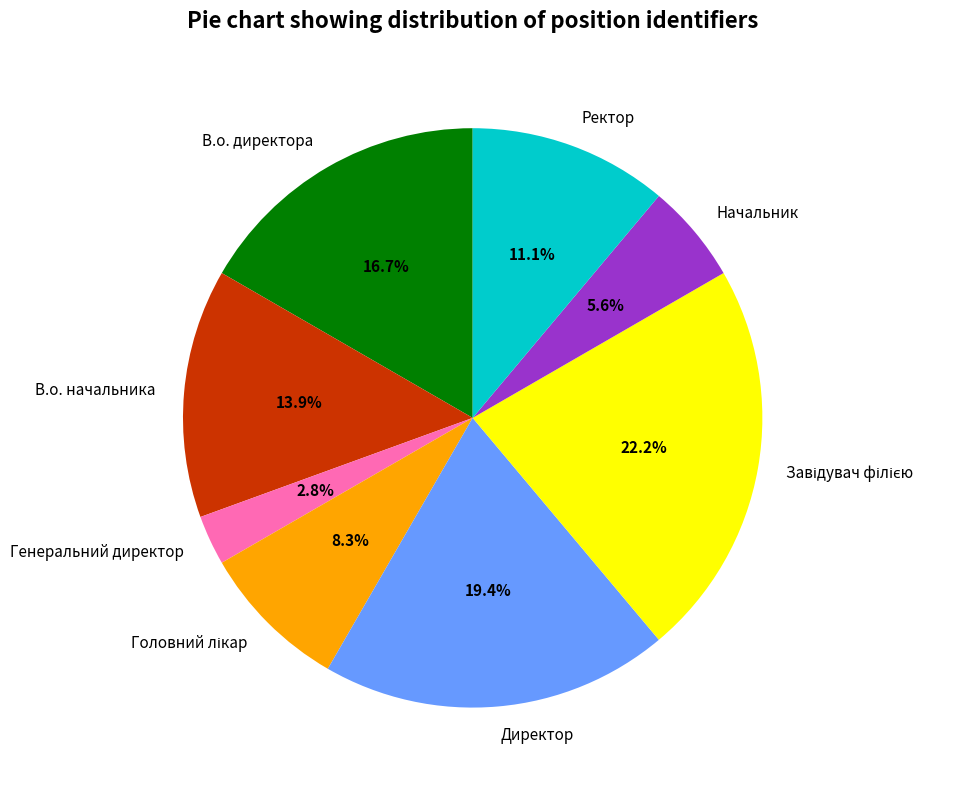

How many slices are in this pie chart?

8